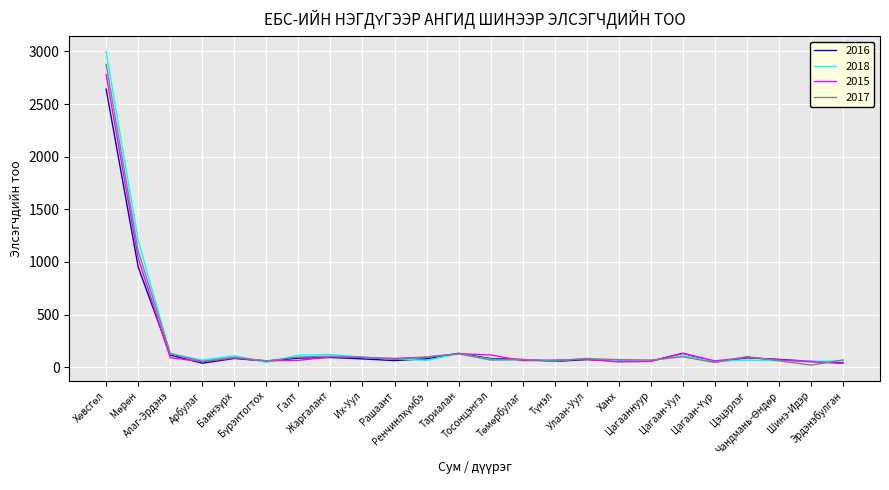

What position from the right is Эрдэнэбулган?

1